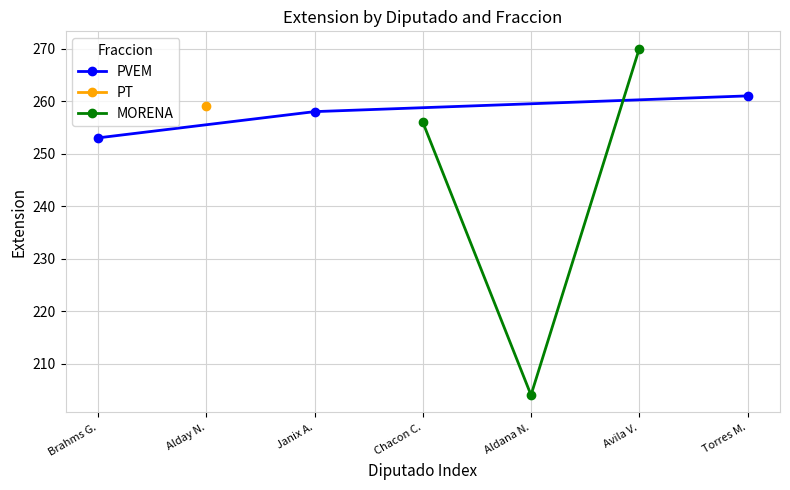

What is the sum of all MORENA values?

730